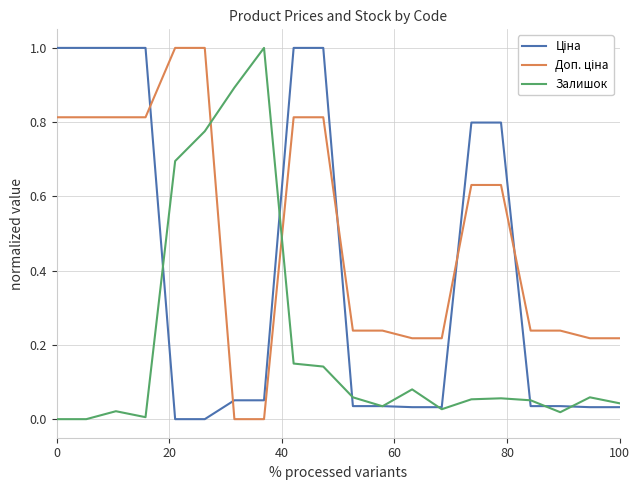

What is the maximum value for Залишок?

1.0